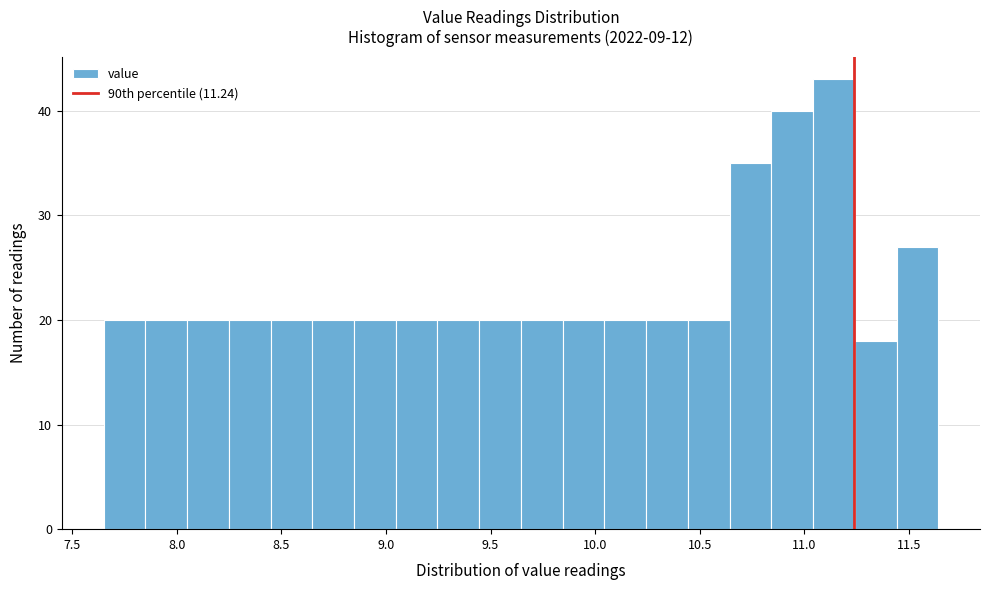

Read against the x-axis, roughly where is the centre of the tallest bar?

11.15